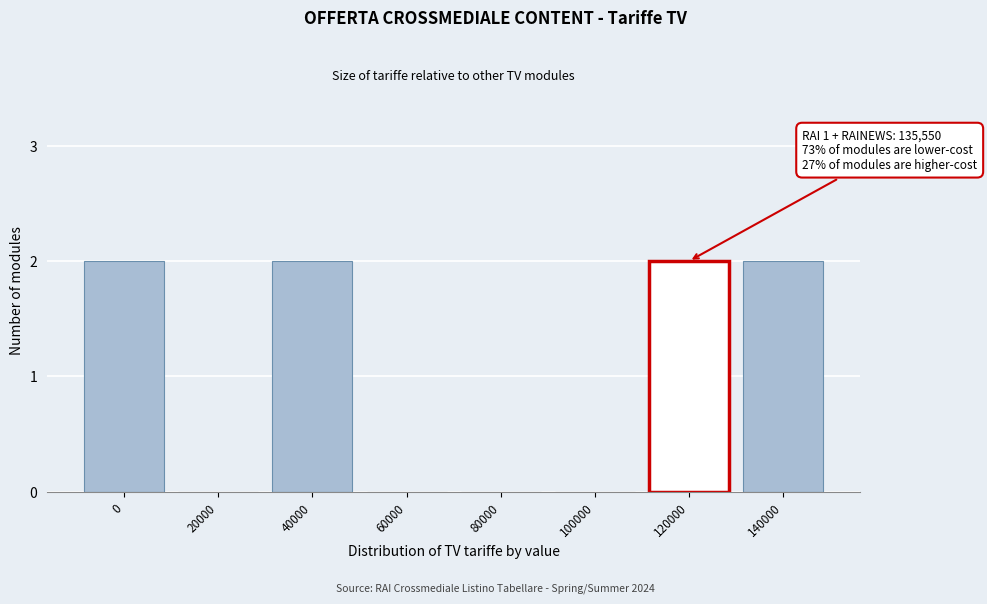

Reading left to right, list all the values displayed in this chart.

0=2	20000=0	40000=2	60000=0	80000=0	100000=0	120000=2	140000=2